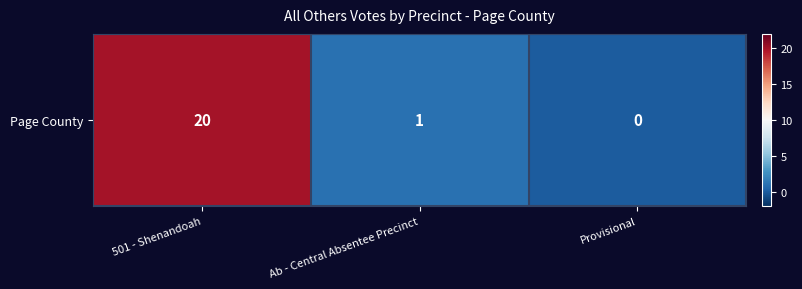

At which category does the chart reach its minimum across all series?

Provisional